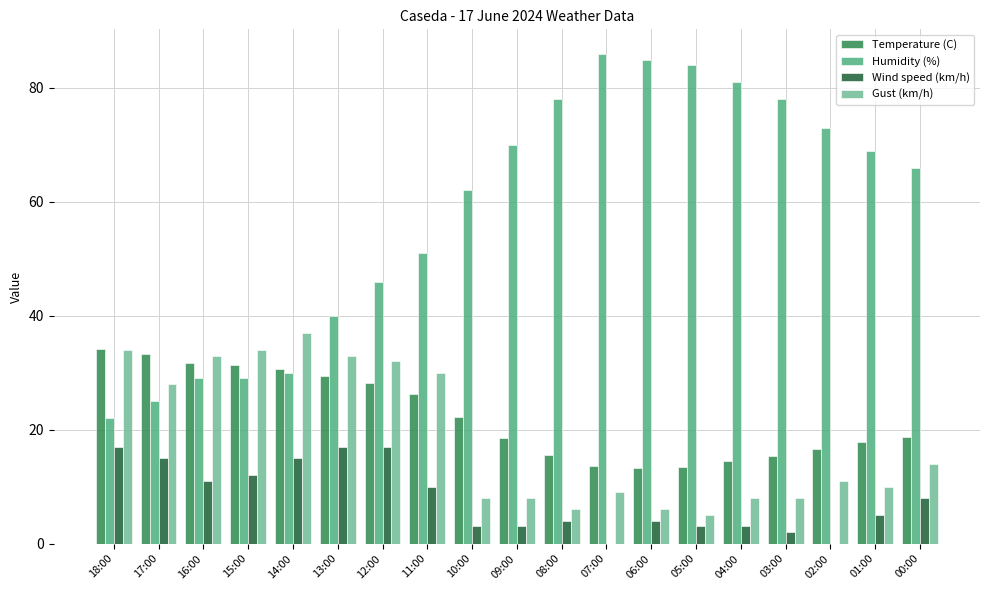

Count the number of data series in this chart.

4